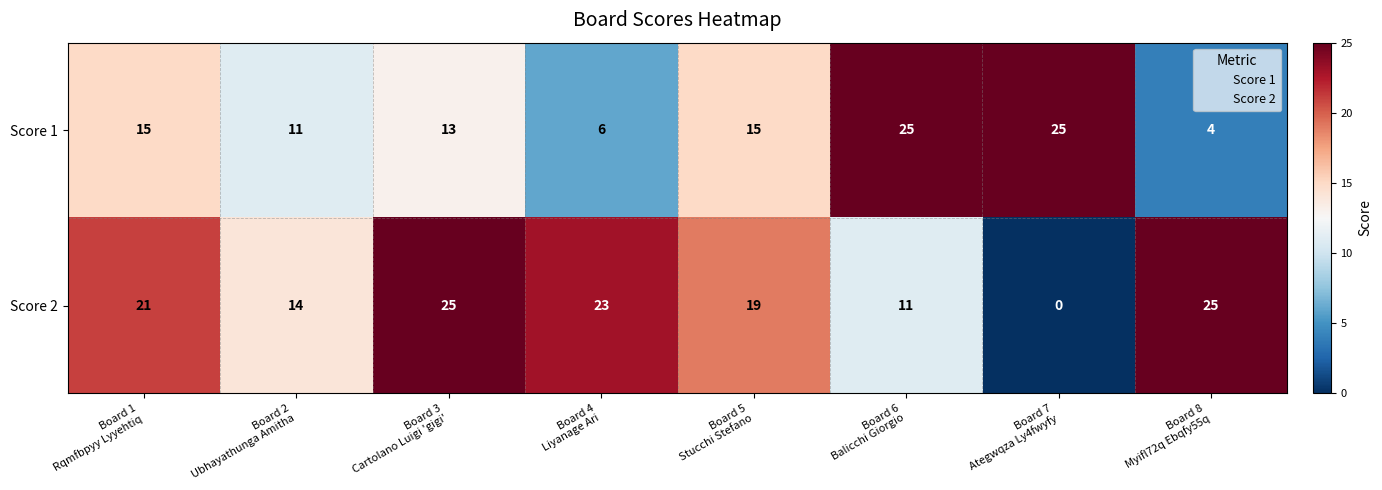

What is the sum of all Score 2 values?

138